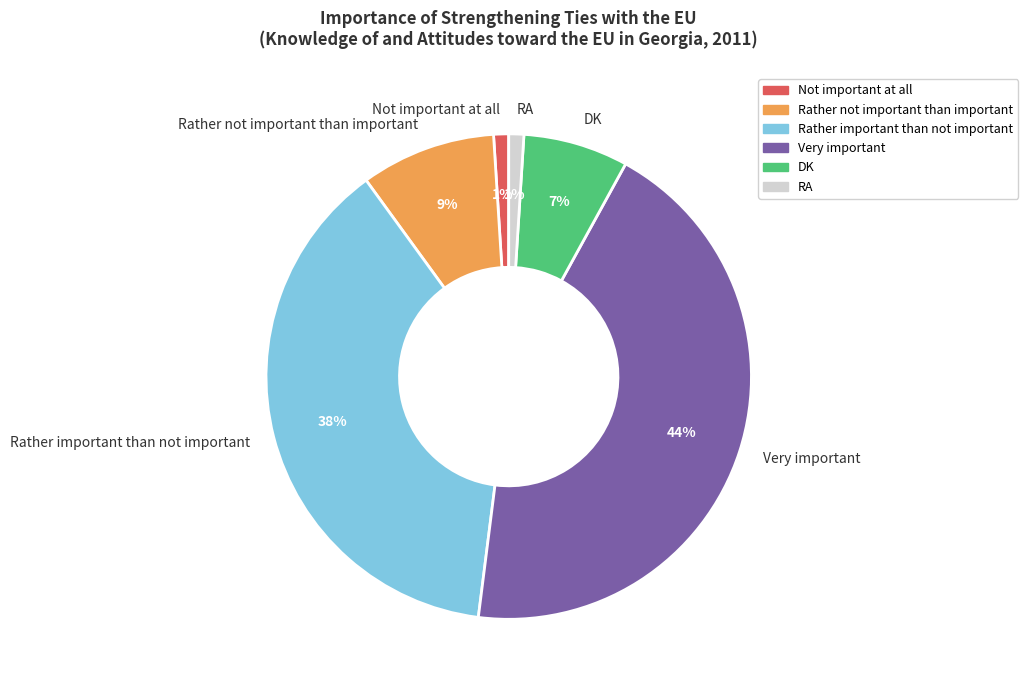

True or false: Rather not important than important accounts for 9% of the total.

True